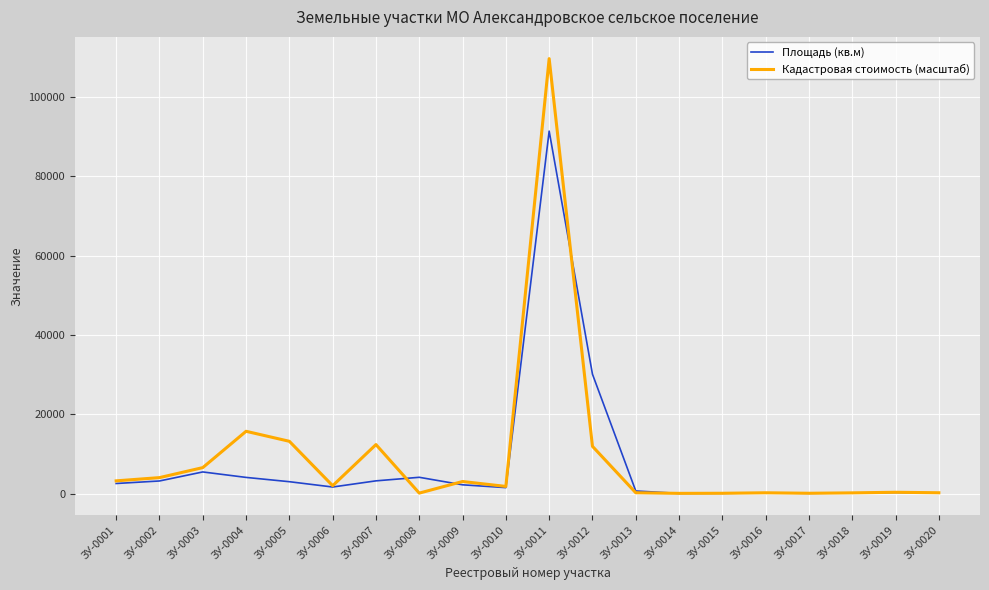

What is the average value of the Площадь (кв.м) series?

7695.1